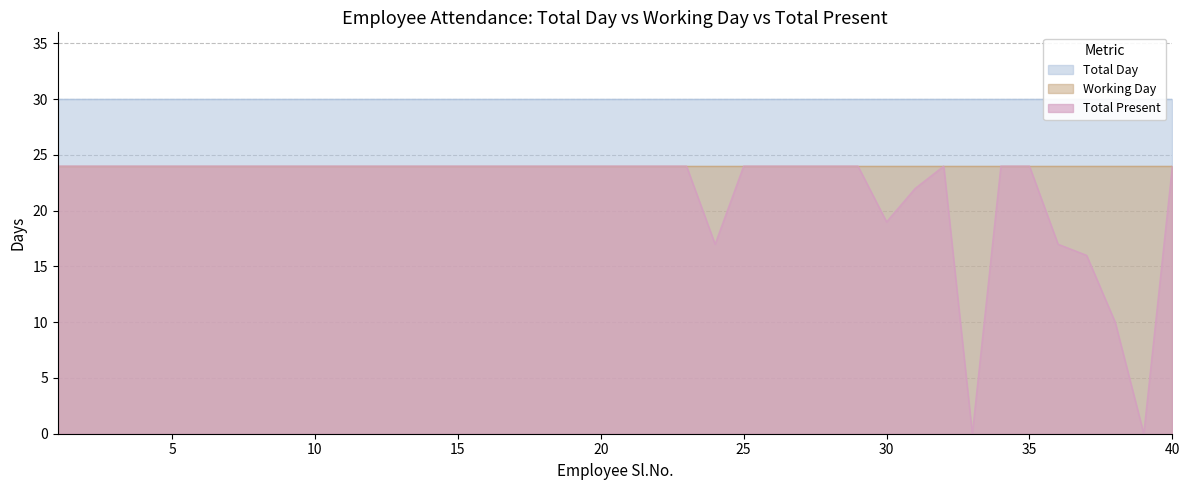

Read the Total Day value at 2.

30